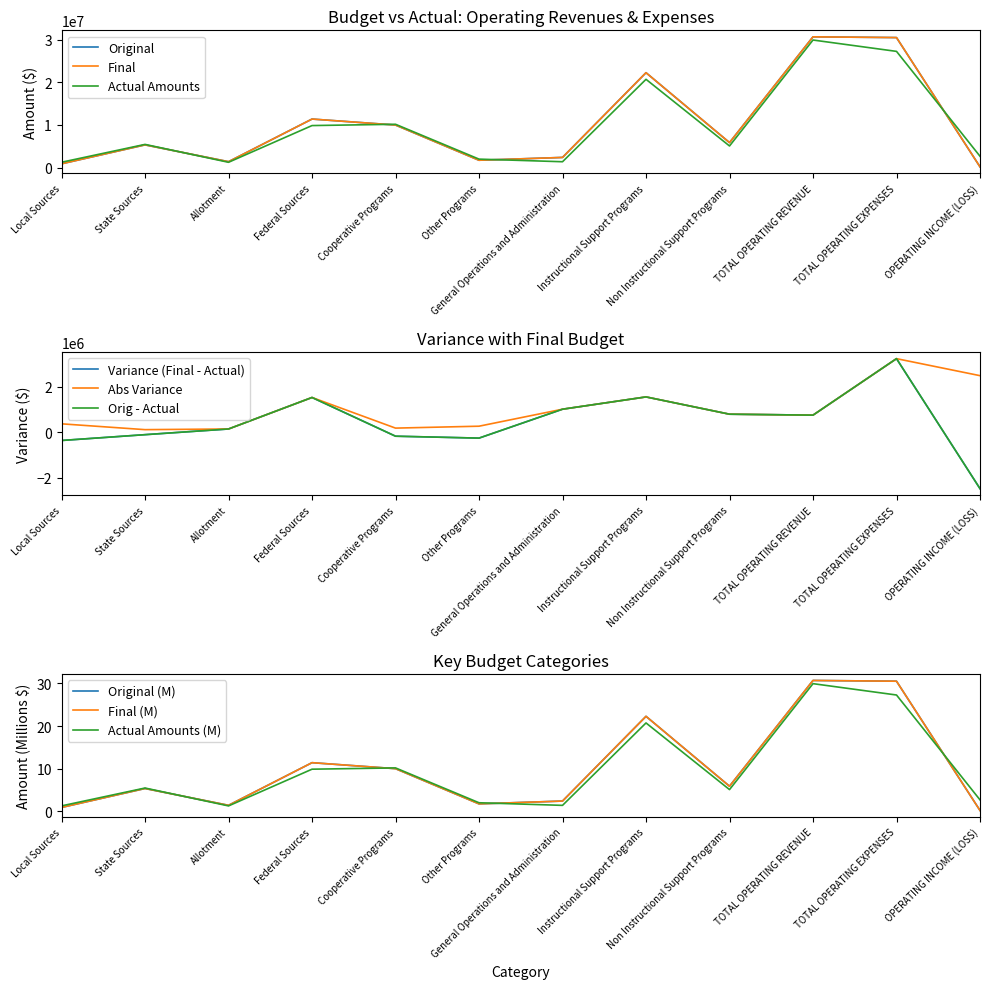

The value of Original at TOTAL OPERATING REVENUE is 30695634. True or false?

True